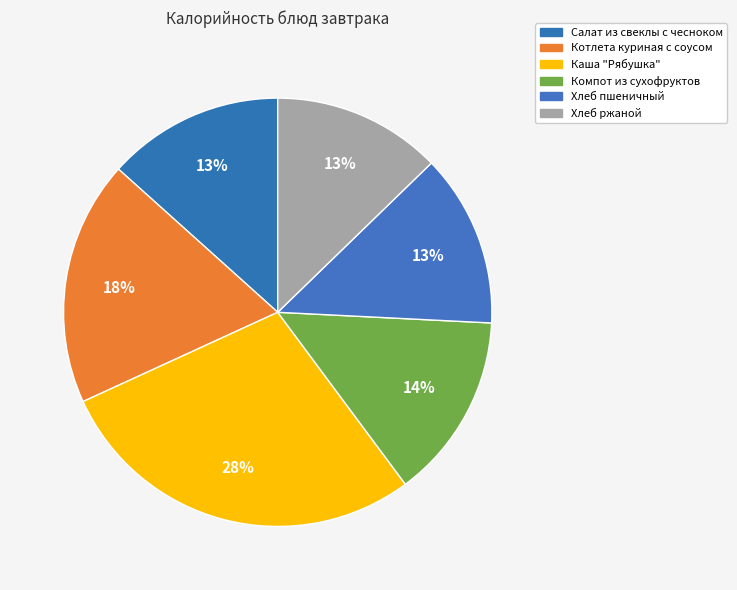

True or false: Хлеб ржаной accounts for 23% of the total.

False